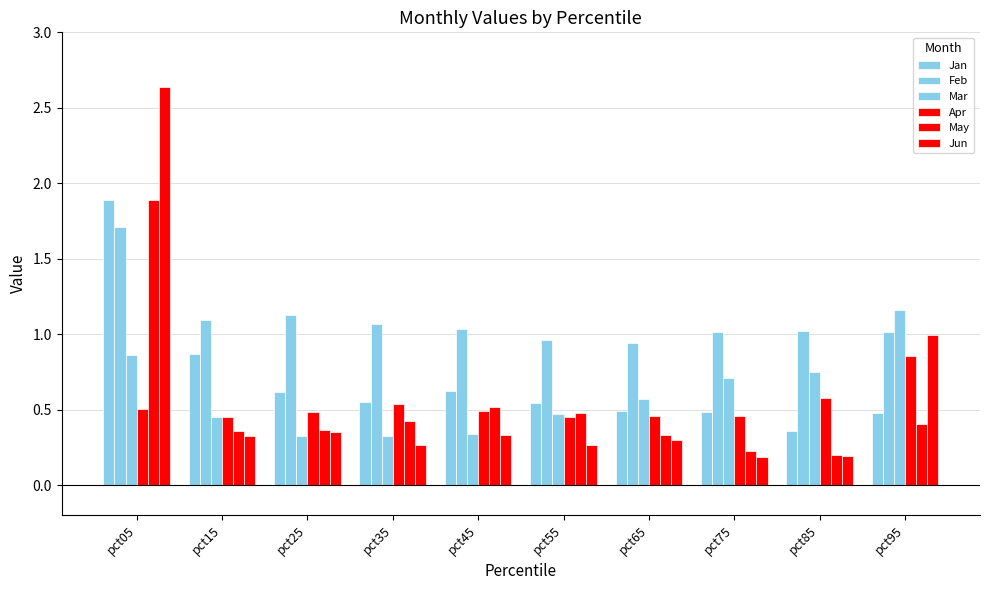

What is the average value of the Jan series?

0.7